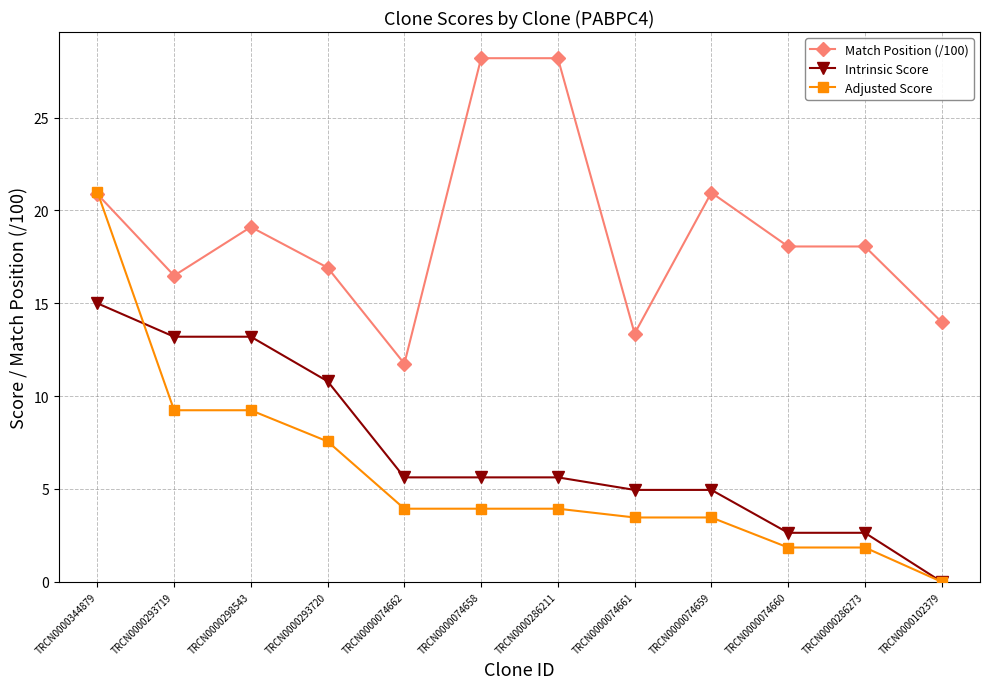

How many lines are shown in the chart?

3